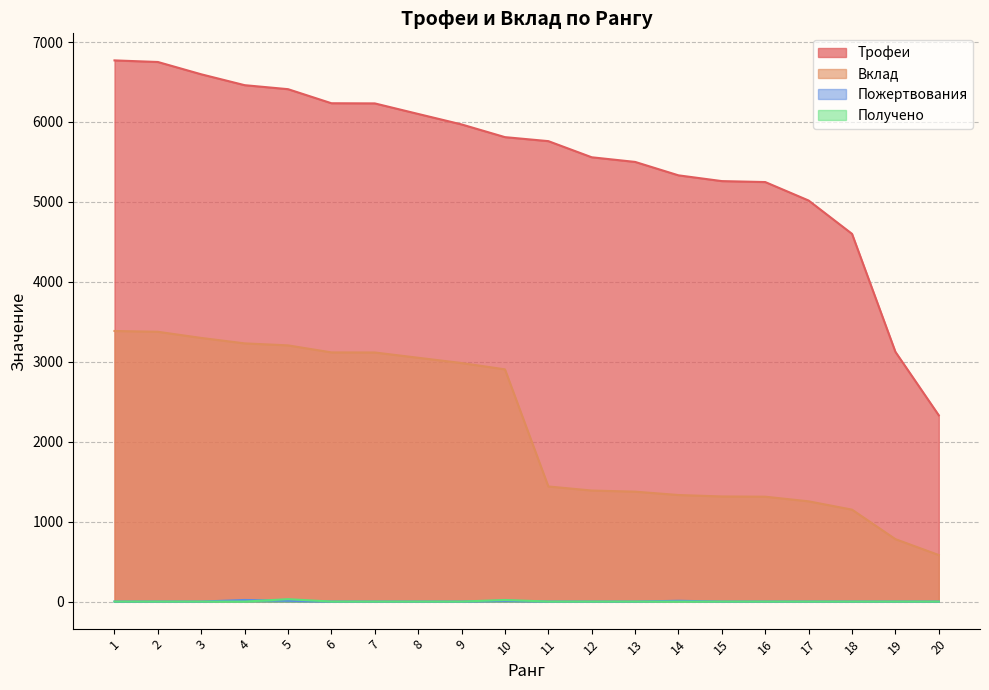

Is it true that Трофеи equals 9289 at 16?

False